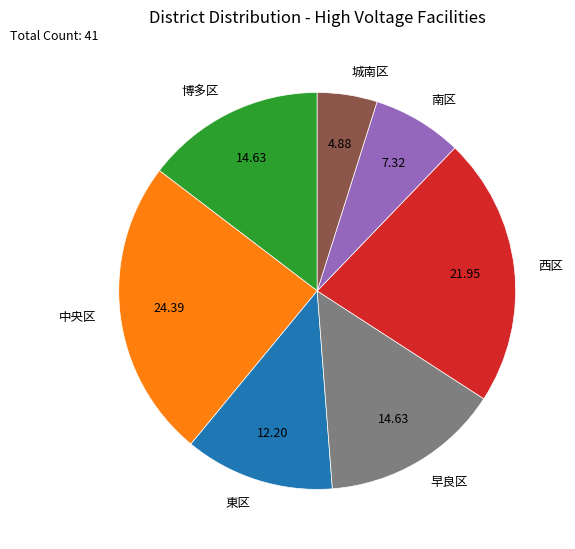

Do 中央区 and 城南区 together represent more than half of the pie?

No